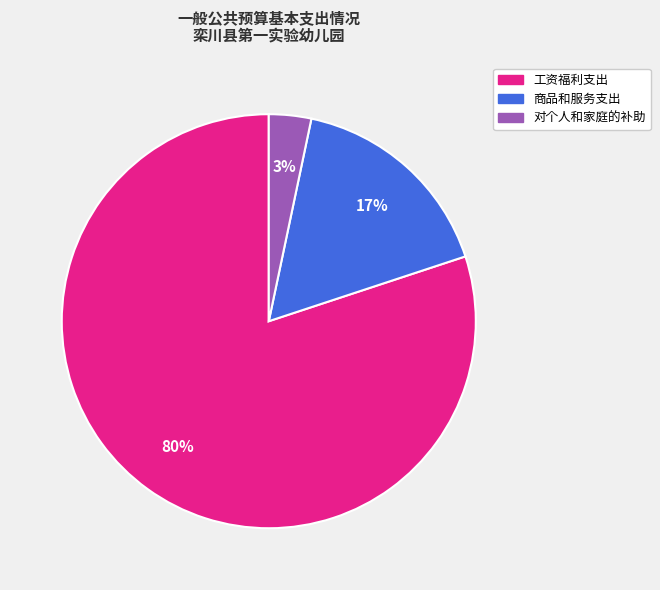

How many slices are in this pie chart?

3